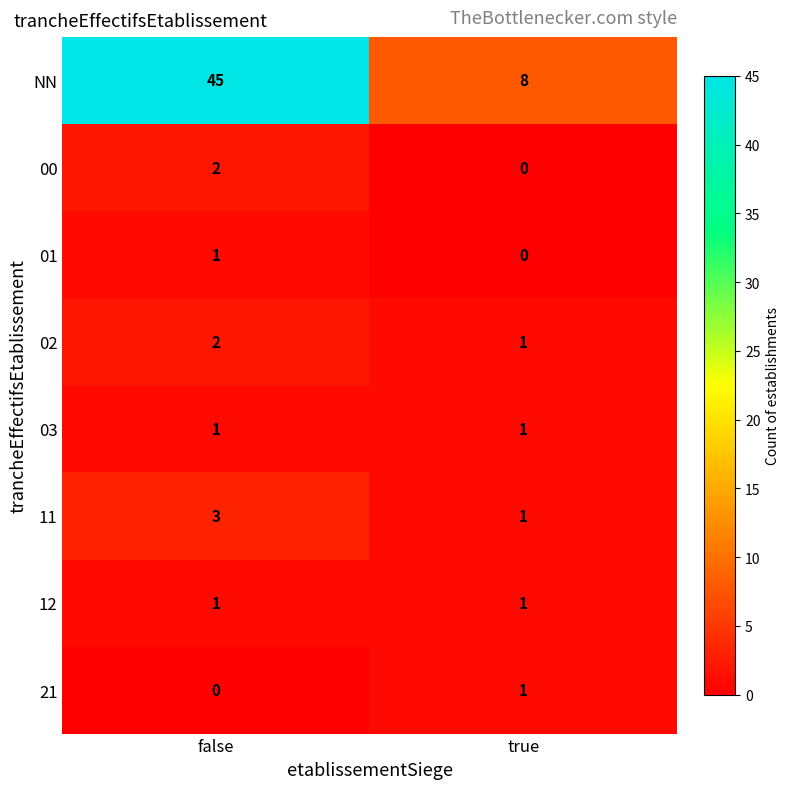

At which label is 01 closest to 0?

true